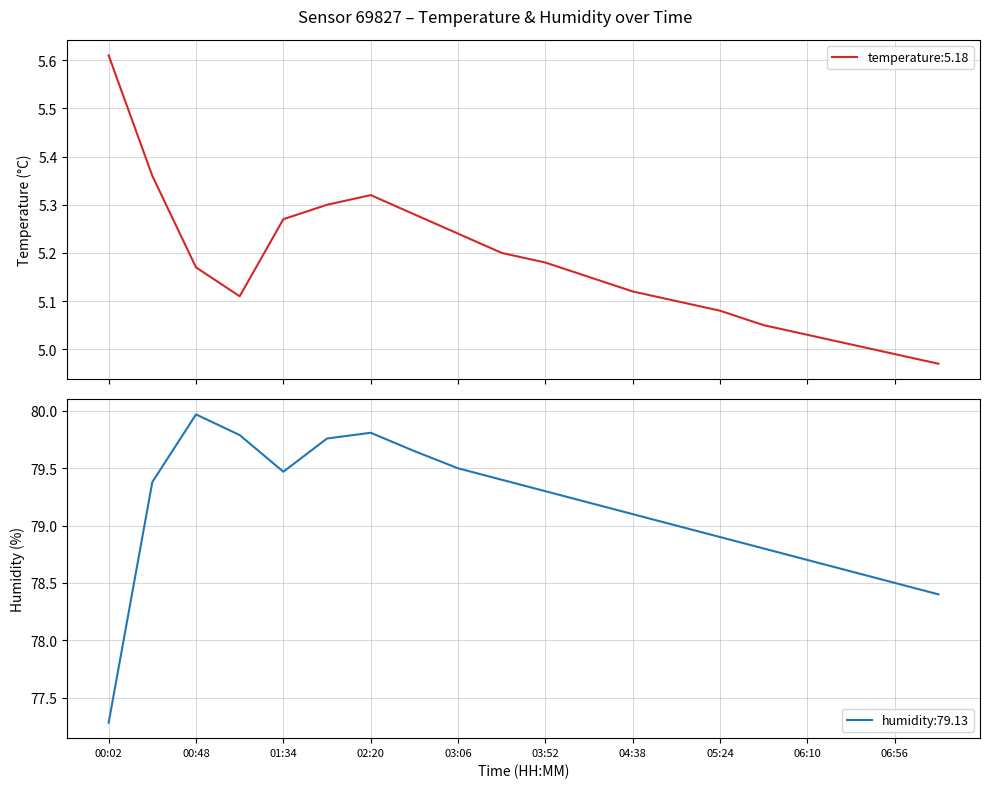

Reading left to right, extract all data points from this chart.

temperature: 00:02=5.6	00:25=5.4	00:48=5.2	01:11=5.1	01:34=5.3	01:57=5.3	02:20=5.3	02:43=5.3	03:06=5.2	03:29=5.2	03:52=5.2	04:15=5.2	04:38=5.1	05:01=5.1	05:24=5.1	05:47=5.0	06:10=5.0	06:33=5.0	06:56=5.0	07:19=5.0
humidity: 00:02=77.3	00:25=79.4	00:48=80.0	01:11=79.8	01:34=79.5	01:57=79.8	02:20=79.8	02:43=79.7	03:06=79.5	03:29=79.4	03:52=79.3	04:15=79.2	04:38=79.1	05:01=79.0	05:24=78.9	05:47=78.8	06:10=78.7	06:33=78.6	06:56=78.5	07:19=78.4